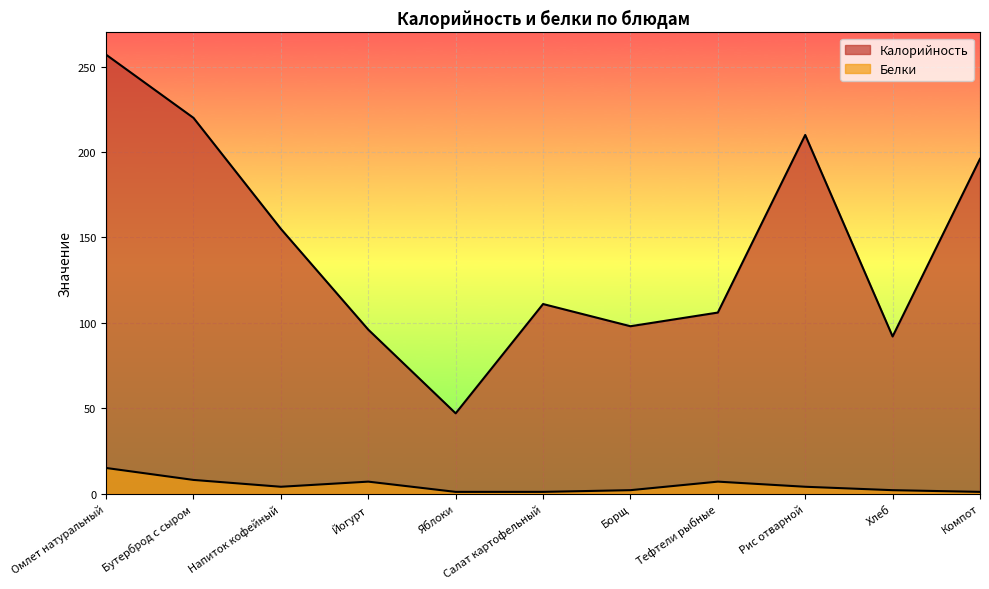

True or false: Калорийность and Белки intersect in this chart.

False